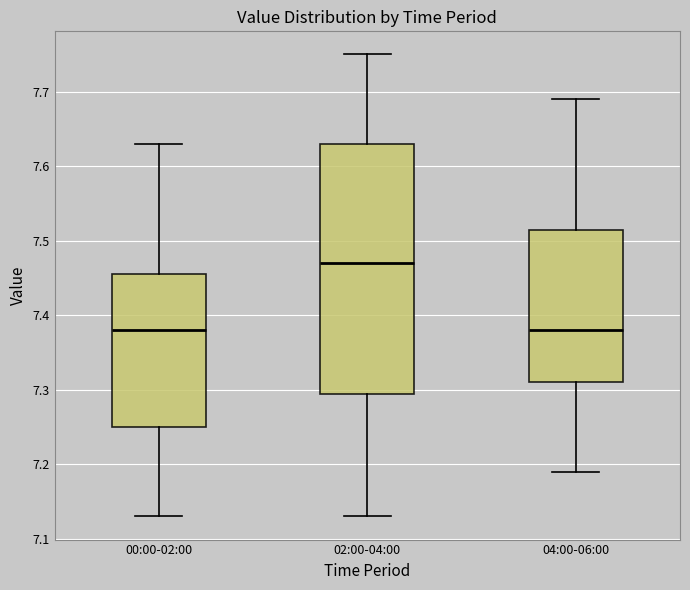

Reading left to right, transcribe this box plot: for each box, give where its median line is, the range the box spans, and where its two whiskers end, as read against the y-axis. The values are not printed on the chart, so give them approximately, as read against the axis.

00:00-02:00: median 7.38, box 7.25 to 7.46, whiskers 7.13 to 7.63
02:00-04:00: median 7.47, box 7.30 to 7.63, whiskers 7.13 to 7.75
04:00-06:00: median 7.38, box 7.31 to 7.52, whiskers 7.19 to 7.69